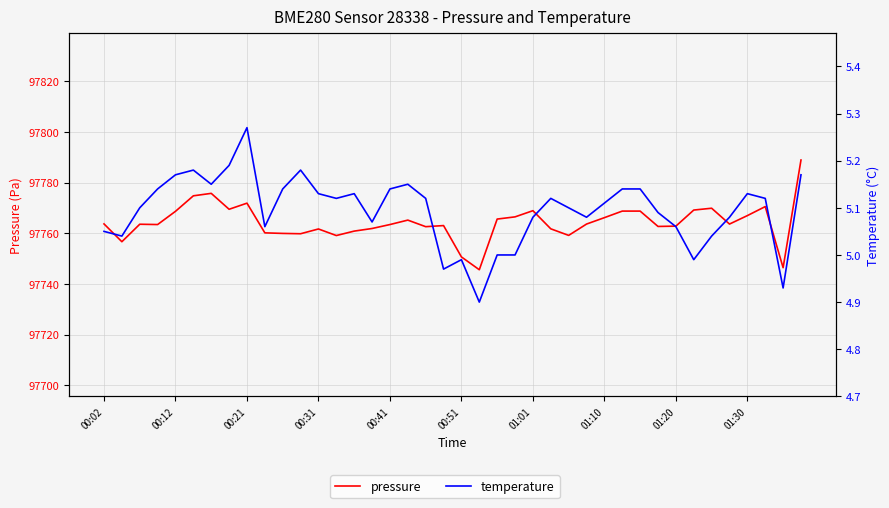

Between 22 and 39, which is larger?

39